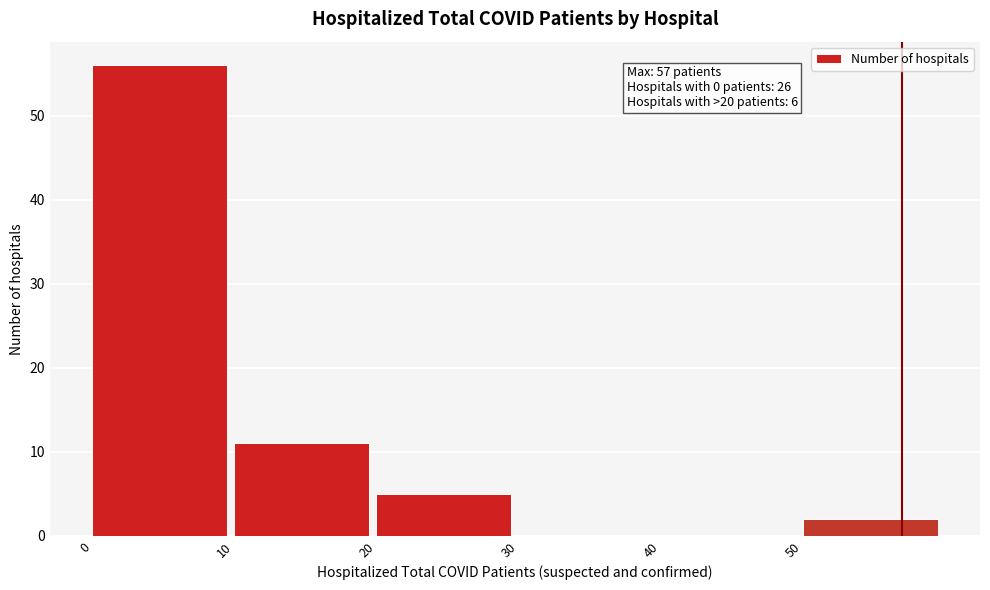

Which range on the x-axis has the tallest bar?

0 to 10